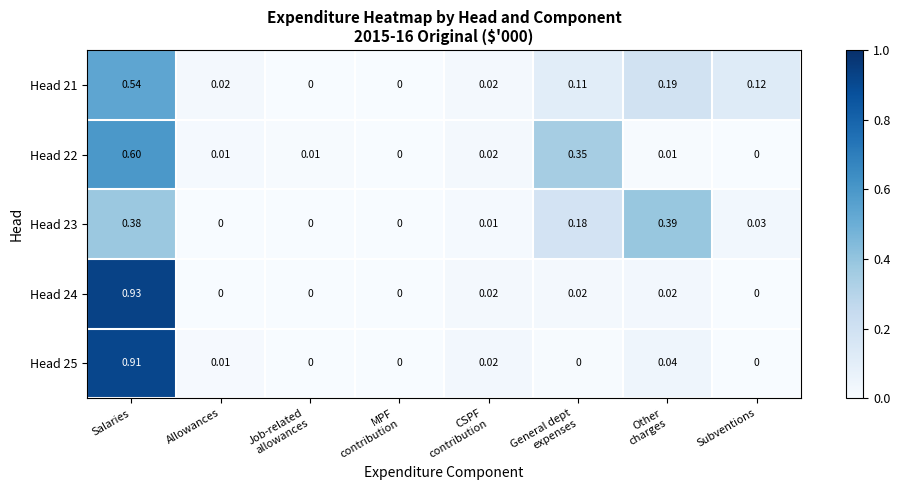

Which category has the highest value across all series?

Salaries